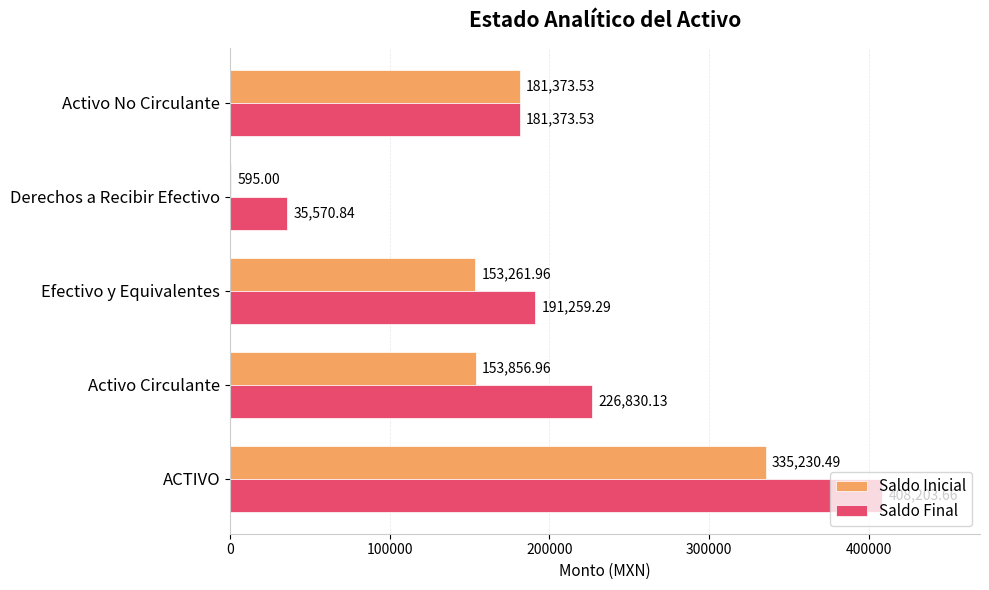

Which category has the highest value across all series?

ACTIVO